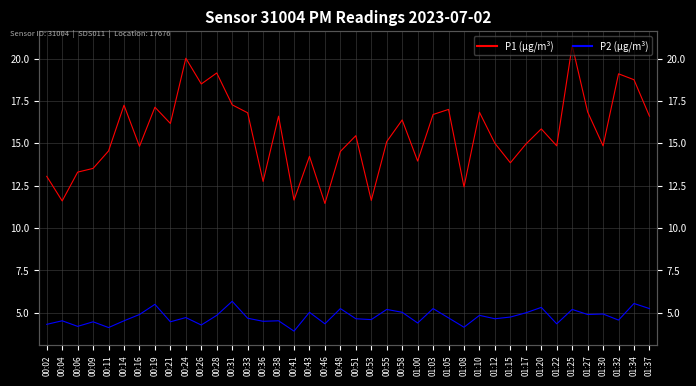

Rank the series by their maximum value, from lowest to highest.

P2 (µg/m³), P1 (µg/m³)